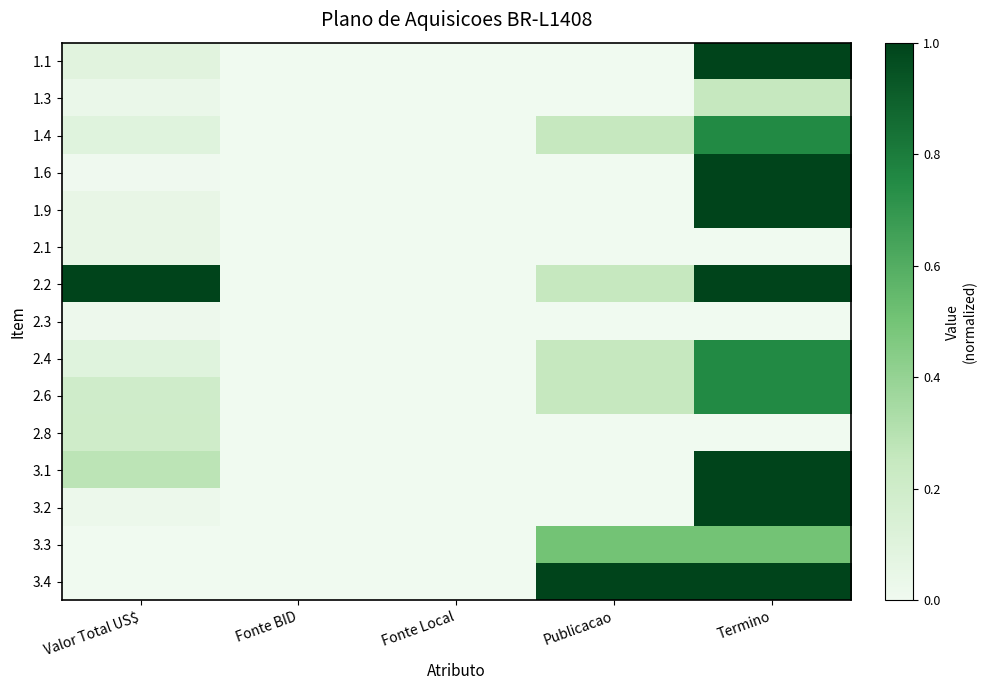

Between Publicacao and Termino, which series saw the biggest shift?

1.1